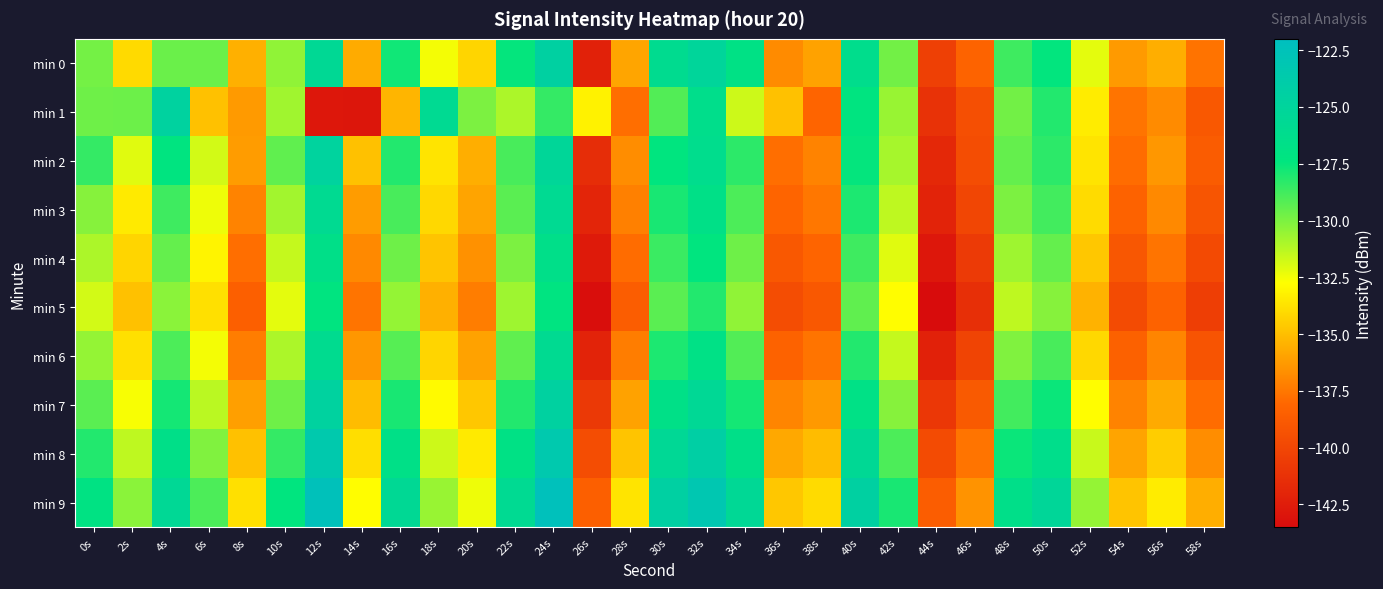

Reading right to left, transcribe all the data shown in this chart.

min 0: 58s=-137.6	56s=-135.6	54s=-136.2	52s=-132.2	50s=-127.4	48s=-128.7	46s=-138.3	44s=-140.4	42s=-129.8	40s=-126.2	38s=-136.0	36s=-136.8	34s=-126.9	32s=-125.1	30s=-126.0	28s=-135.9	26s=-142.3	24s=-124.5	22s=-127.5	20s=-134.2	18s=-132.5	16s=-127.7	14s=-135.7	12s=-125.6	10s=-130.4	8s=-135.5	6s=-129.6	4s=-129.6	2s=-134.0	0s=-129.8
min 1: 58s=-138.9	56s=-136.8	54s=-137.6	52s=-133.4	50s=-128.1	48s=-129.8	46s=-139.5	44s=-141.2	42s=-130.6	40s=-127.3	38s=-138.2	36s=-134.9	34s=-131.7	32s=-126.4	30s=-129.1	28s=-137.8	26s=-133.2	24s=-128.5	22s=-131.0	20s=-130.0	18s=-125.8	16s=-135.3	14s=-142.9	12s=-142.9	10s=-130.8	8s=-136.3	6s=-134.9	4s=-124.7	2s=-129.7	0s=-129.7
min 2: 58s=-138.7	56s=-136.4	54s=-137.9	52s=-133.7	50s=-128.3	48s=-129.5	46s=-139.6	44s=-141.8	42s=-130.9	40s=-127.5	38s=-137.1	36s=-137.8	34s=-128.3	32s=-126.2	30s=-127.4	28s=-136.7	26s=-141.5	24s=-125.3	22s=-128.9	20s=-135.6	18s=-133.7	16s=-128.1	14s=-134.9	12s=-124.8	10s=-129.4	8s=-136.2	6s=-131.8	4s=-127.3	2s=-132.1	0s=-128.5
min 3: 58s=-139.1	56s=-136.9	54s=-138.3	52s=-134.0	50s=-128.8	48s=-130.0	46s=-140.0	44s=-142.1	42s=-131.4	40s=-128.0	38s=-137.5	36s=-138.2	34s=-129.0	32s=-126.7	30s=-127.9	28s=-137.2	26s=-142.0	24s=-125.8	22s=-129.3	20s=-135.9	18s=-134.1	16s=-128.9	14s=-136.2	12s=-125.9	10s=-130.8	8s=-137.1	6s=-132.4	4s=-128.7	2s=-133.5	0s=-130.2
min 4: 58s=-139.8	56s=-137.6	54s=-139.0	52s=-134.7	50s=-129.5	48s=-130.7	46s=-140.7	44s=-142.8	42s=-132.1	40s=-128.7	38s=-138.2	36s=-138.9	34s=-129.7	32s=-127.4	30s=-128.6	28s=-137.9	26s=-142.7	24s=-126.5	22s=-130.0	20s=-136.6	18s=-134.8	16s=-129.7	14s=-136.9	12s=-126.6	10s=-131.5	8s=-137.8	6s=-133.1	4s=-129.5	2s=-134.2	0s=-131.0
min 5: 58s=-140.5	56s=-138.3	54s=-139.7	52s=-135.4	50s=-130.2	48s=-131.4	46s=-141.4	44s=-143.5	42s=-132.8	40s=-129.4	38s=-138.9	36s=-139.6	34s=-130.4	32s=-128.1	30s=-129.3	28s=-138.6	26s=-143.4	24s=-127.2	22s=-130.7	20s=-137.3	18s=-135.5	16s=-130.5	14s=-137.6	12s=-127.3	10s=-132.2	8s=-138.5	6s=-133.8	4s=-130.3	2s=-134.9	0s=-131.8
min 6: 58s=-139.2	56s=-137.0	54s=-138.4	52s=-134.1	50s=-128.9	48s=-130.1	46s=-140.1	44s=-142.2	42s=-131.5	40s=-128.1	38s=-137.6	36s=-138.3	34s=-129.1	32s=-126.8	30s=-128.0	28s=-137.3	26s=-142.1	24s=-125.9	22s=-129.4	20s=-136.0	18s=-134.2	16s=-129.2	14s=-136.4	12s=-126.0	10s=-131.0	8s=-137.3	6s=-132.5	4s=-129.0	2s=-133.8	0s=-130.5
min 7: 58s=-137.9	56s=-135.7	54s=-137.1	52s=-132.8	50s=-127.6	48s=-128.8	46s=-138.8	44s=-140.9	42s=-130.2	40s=-126.8	38s=-136.3	36s=-137.0	34s=-127.8	32s=-125.5	30s=-126.7	28s=-136.0	26s=-140.8	24s=-124.6	22s=-128.1	20s=-134.7	18s=-132.9	16s=-127.9	14s=-135.1	12s=-124.7	10s=-129.7	8s=-136.1	6s=-131.3	4s=-127.8	2s=-132.6	0s=-129.3
min 8: 58s=-136.7	56s=-134.5	54s=-135.9	52s=-131.6	50s=-126.4	48s=-127.6	46s=-137.6	44s=-139.7	42s=-129.0	40s=-125.6	38s=-135.1	36s=-135.8	34s=-126.6	32s=-124.3	30s=-125.5	28s=-134.8	26s=-139.6	24s=-123.4	22s=-126.9	20s=-133.5	18s=-131.7	16s=-126.7	14s=-133.9	12s=-123.5	10s=-128.5	8s=-134.9	6s=-130.1	4s=-126.6	2s=-131.4	0s=-128.1
min 9: 58s=-135.6	56s=-133.4	54s=-134.8	52s=-130.5	50s=-125.3	48s=-126.5	46s=-136.5	44s=-138.6	42s=-127.9	40s=-124.5	38s=-134.0	36s=-134.7	34s=-125.5	32s=-123.2	30s=-124.4	28s=-133.7	26s=-138.5	24s=-122.3	22s=-125.8	20s=-132.4	18s=-130.6	16s=-125.6	14s=-132.8	12s=-122.4	10s=-127.4	8s=-133.8	6s=-129.0	4s=-125.5	2s=-130.3	0s=-127.0